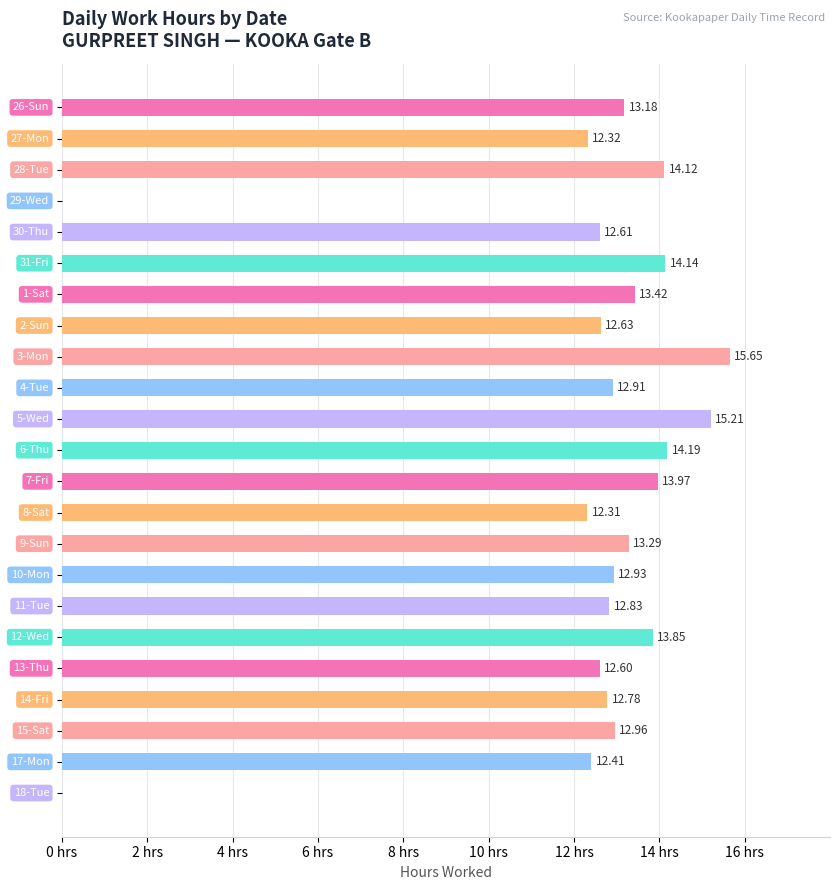

Does the chart contain stacked bars?

No